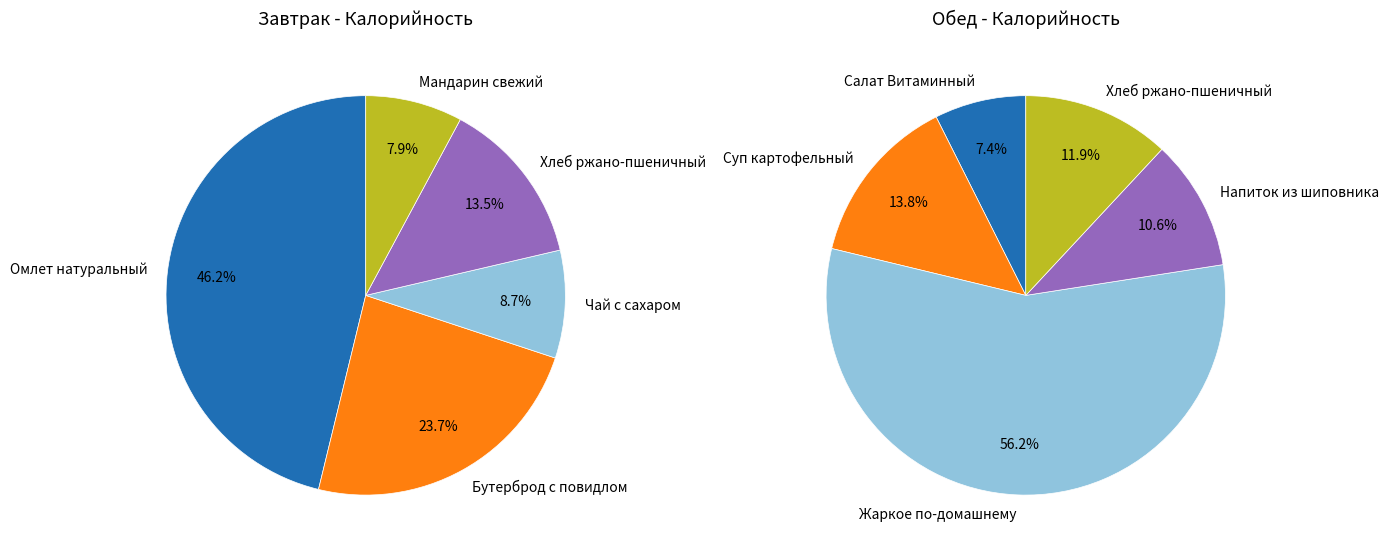

To the nearest percent, what is the difference between the 2 and 0 slice percentages?

49%